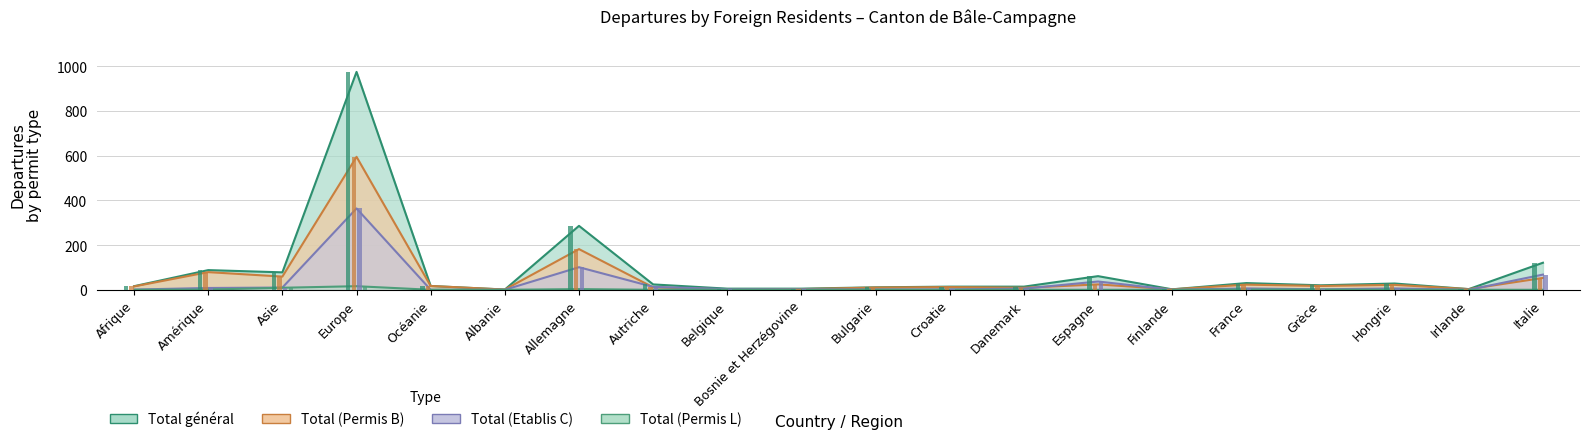

At which label does Total (Permis L) reach its peak?

Europe